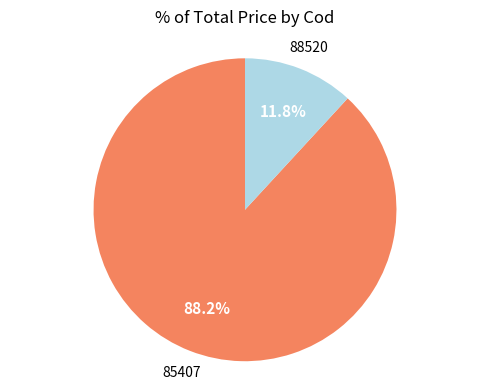

What percentage do 88520 and 85407 together represent?

100.0%